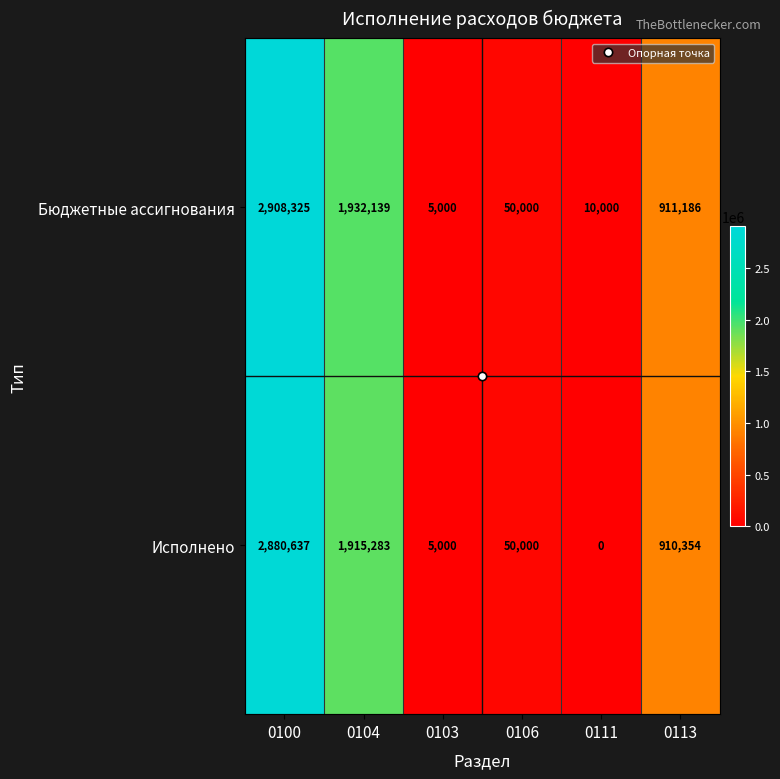

Rank the series by their maximum value, from highest to lowest.

Бюджетные ассигнования, Исполнено